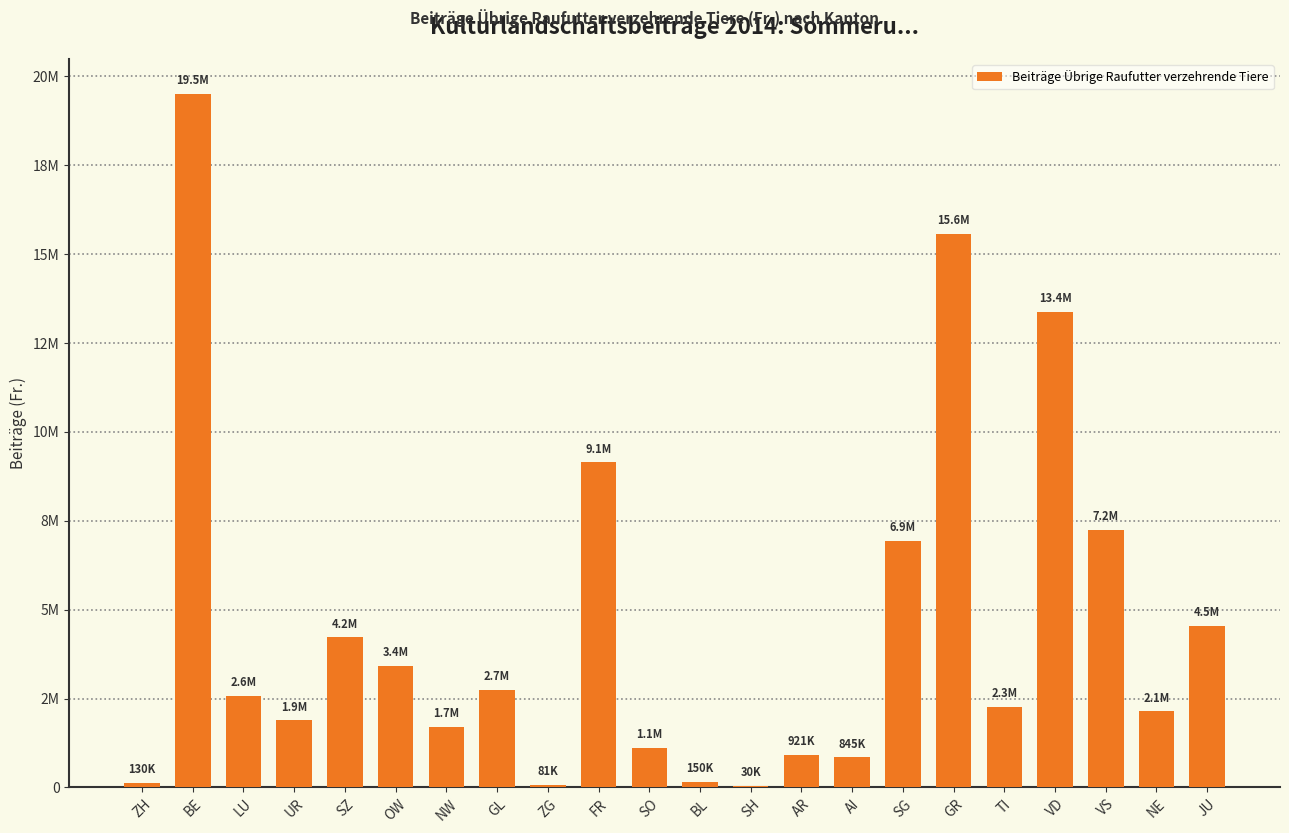

Approximately how many times larger is the value at SO compared to AR?

1.2